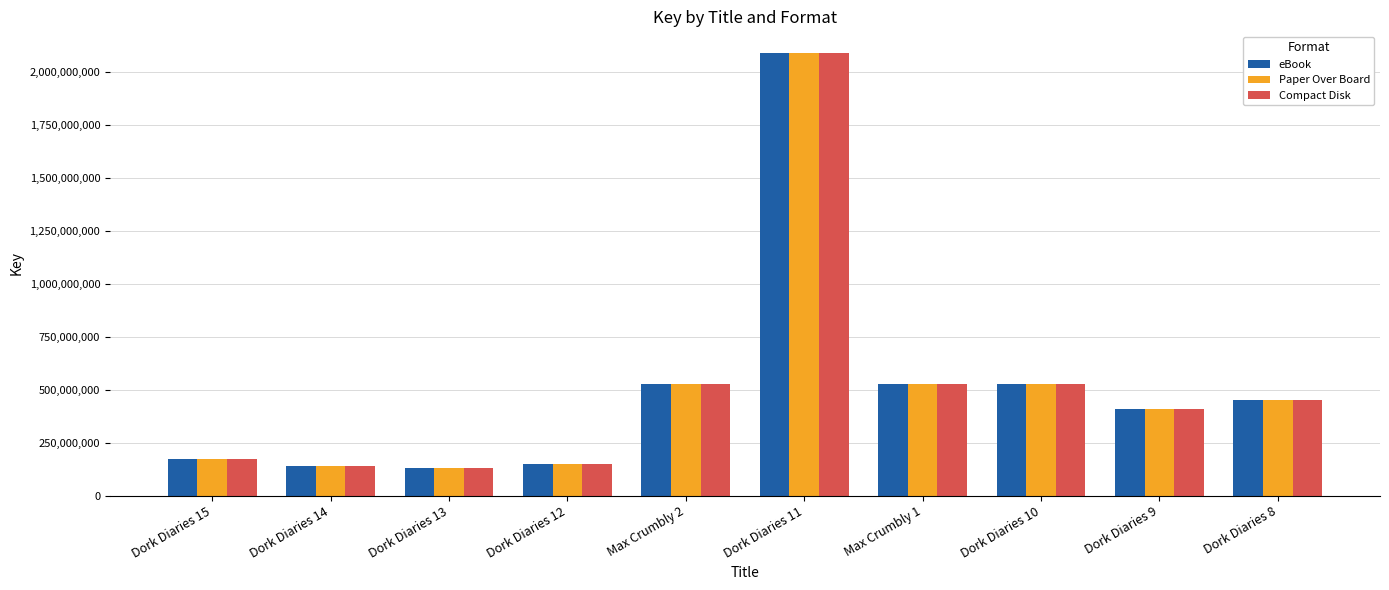

What are all the series names shown in the legend?

eBook, Paper Over Board, Compact Disk